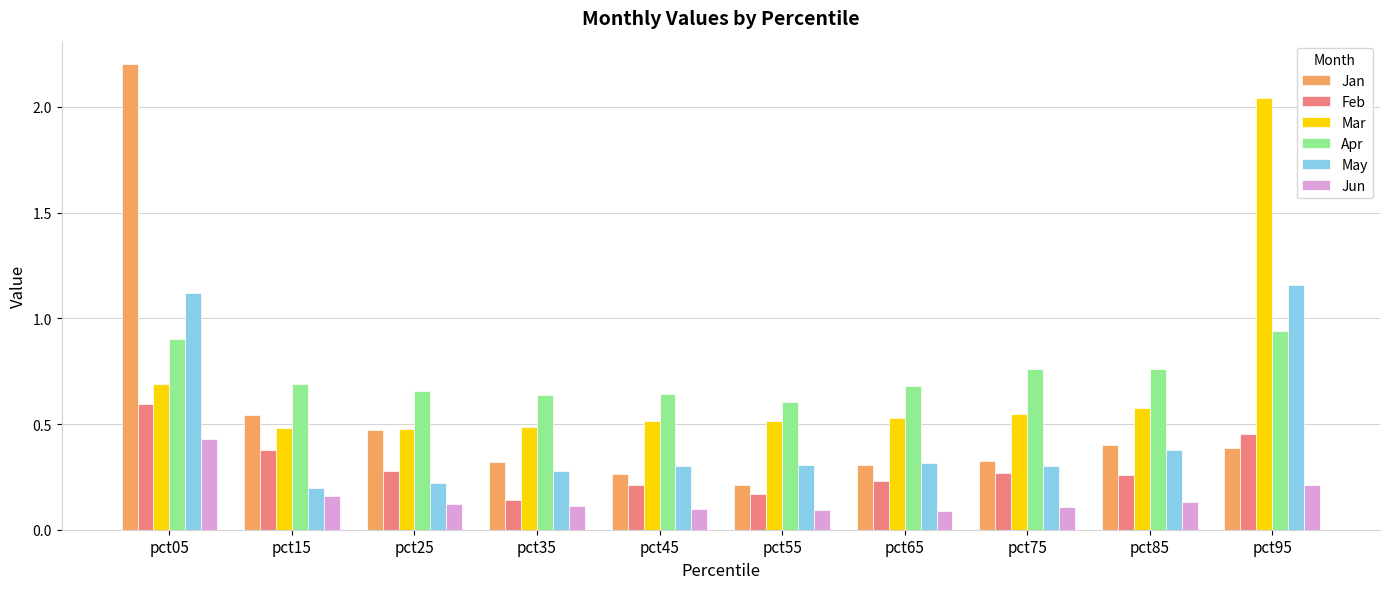

At how many categories does at least one series exceed 0?

10